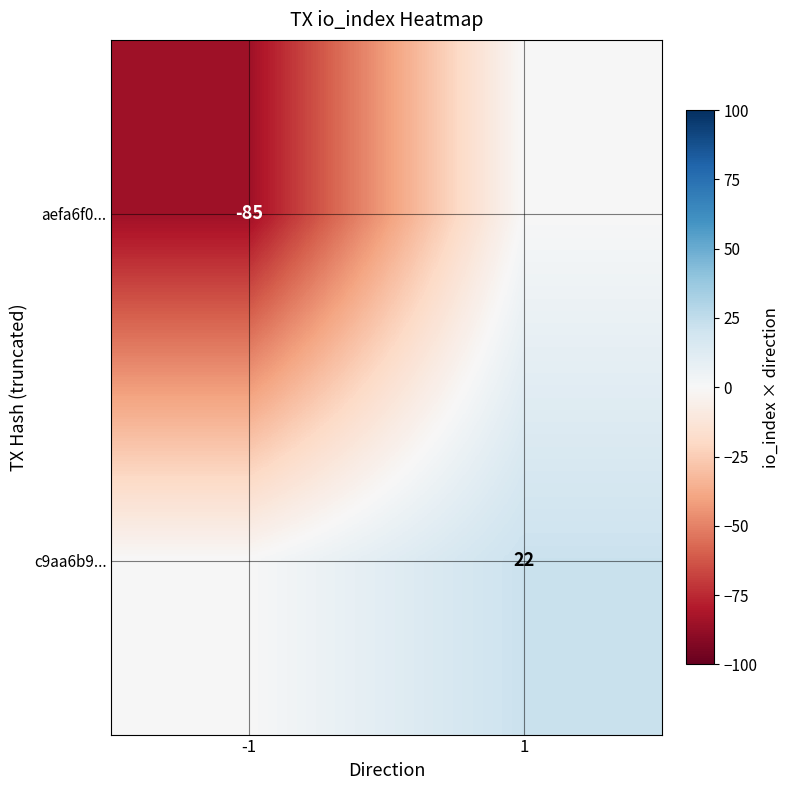

Is it true that c9aa6b9... equals 22 at 1?

True